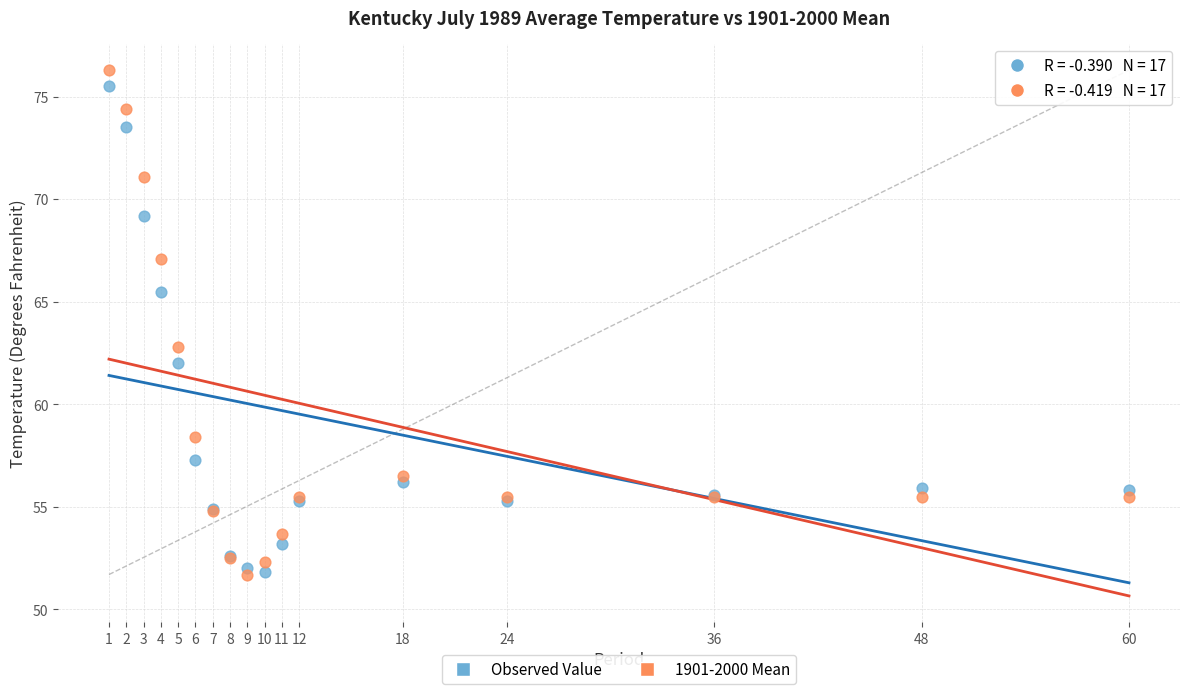

Which series has the largest Y range (max minus min)?

1901-2000 Mean